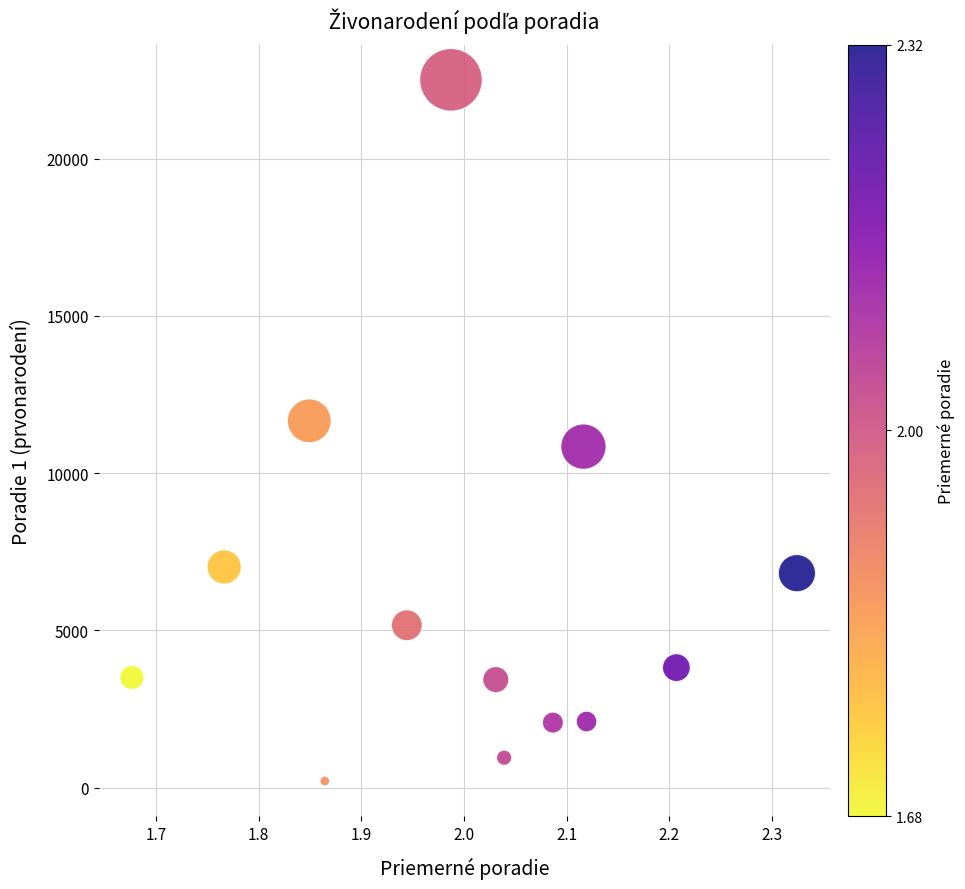

What is the range of Y values (max minus min)?

22299